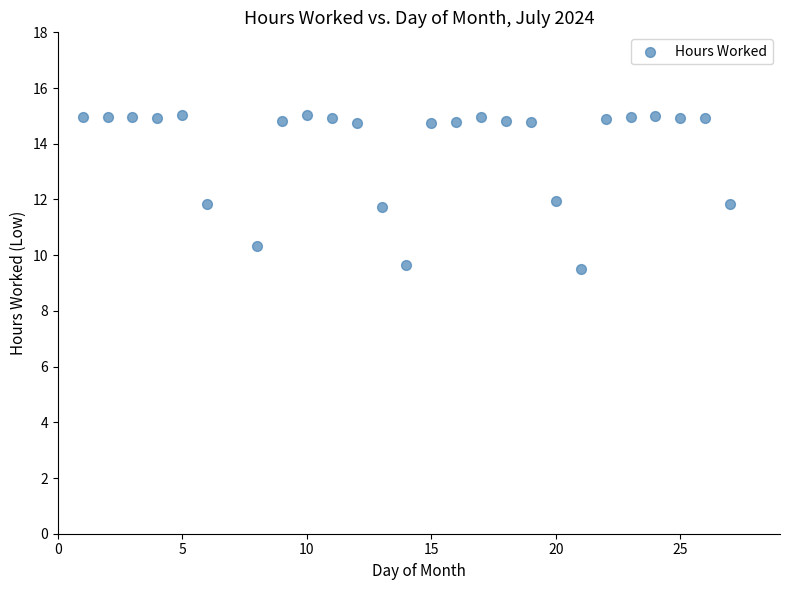

What is the range of Y values (max minus min)?

5.5